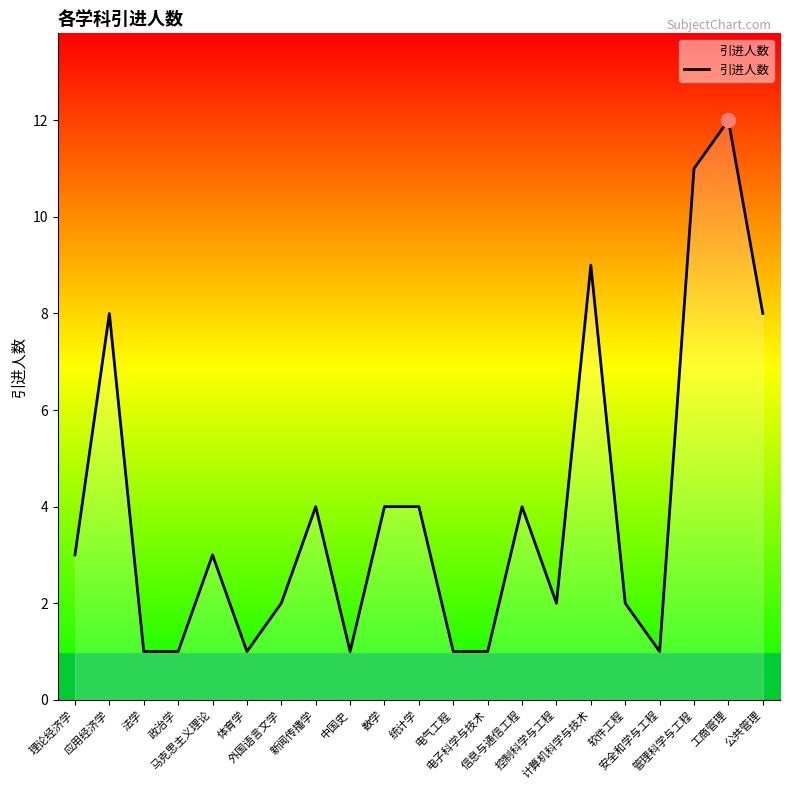

Does the chart display data point markers on the line(s)?

No